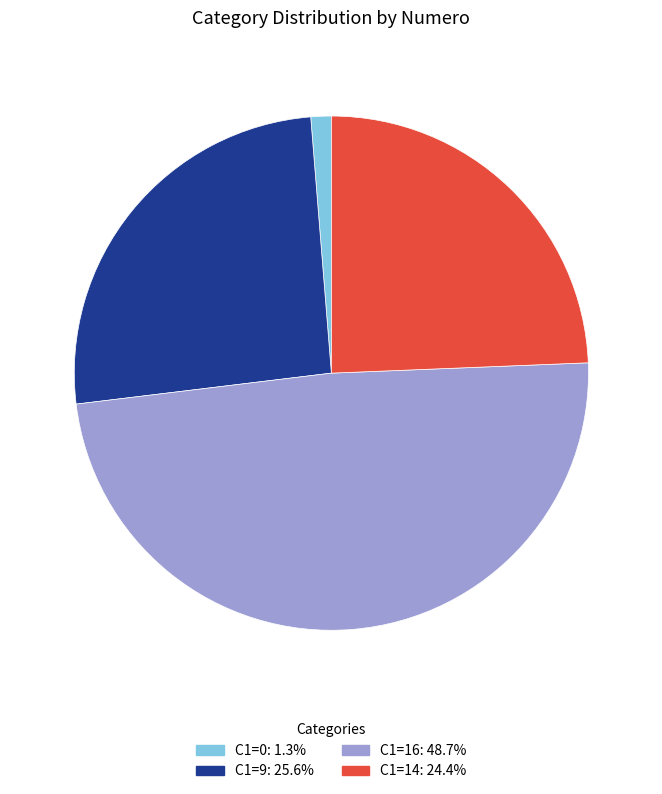

Does any single category account for the majority?

No